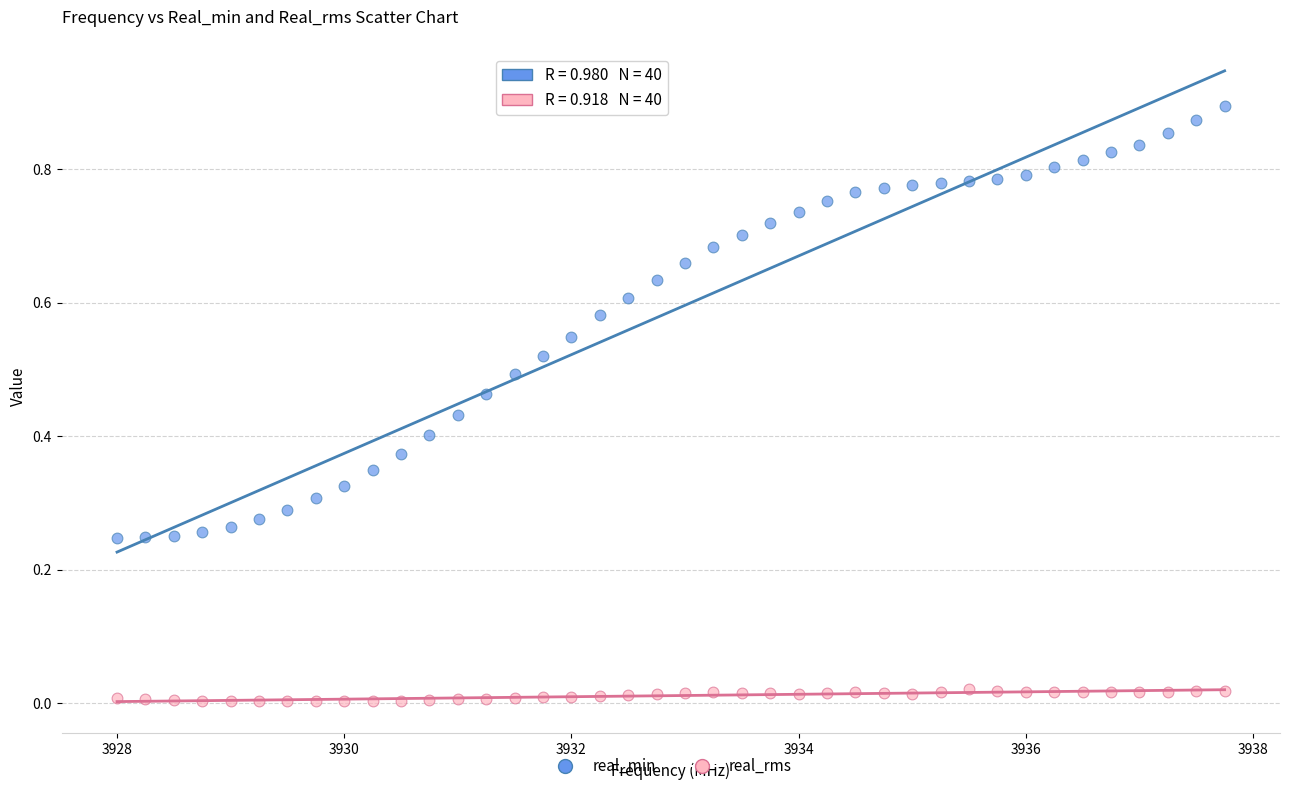

Which series contains the highest Y value?

real_min